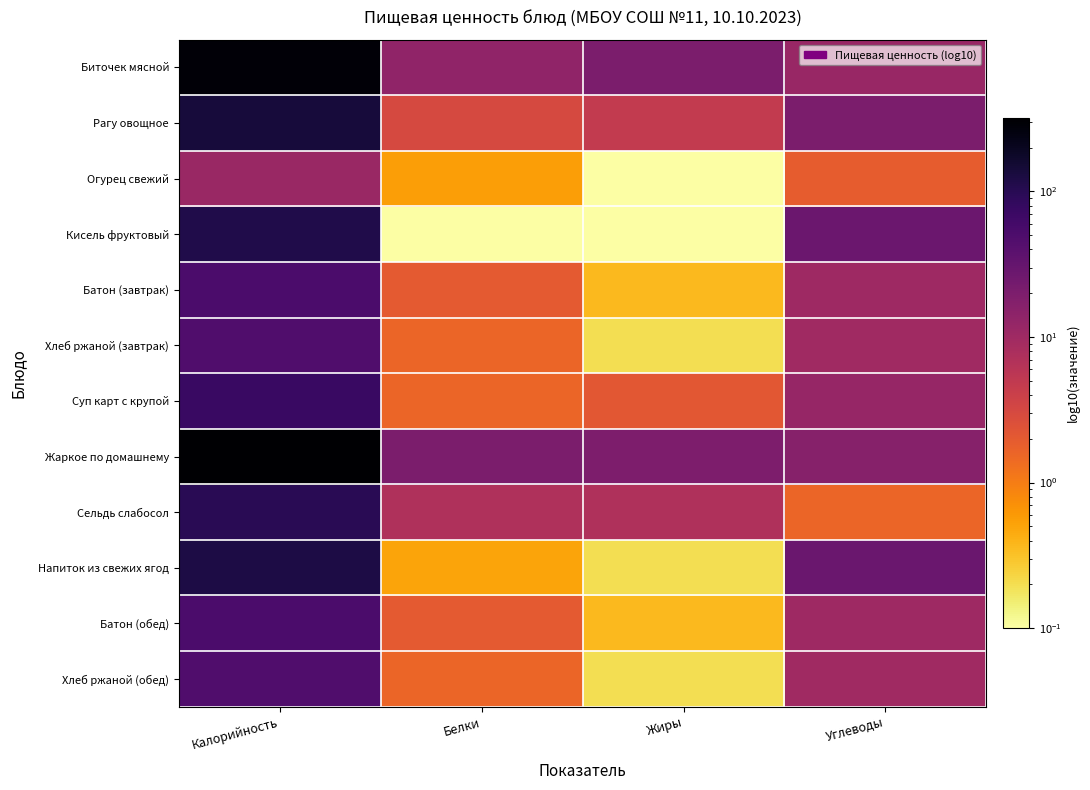

Reading right to left, transcribe all the data shown in this chart.

Биточек мясной: Углеводы=11.5	Жиры=20.2	Белки=13.5	Калорийность=282.0
Рагу овощное: Углеводы=20.4	Жиры=4.8	Белки=3.1	Калорийность=137.0
Огурец свежий: Углеводы=1.9	Жиры=0.1	Белки=0.6	Калорийность=11.0
Кисель фруктовый: Углеводы=27.9	Жиры=0.1	Белки=0.1	Калорийность=113.0
Батон (завтрак): Углеводы=10.0	Жиры=0.4	Белки=2.0	Калорийность=52.0
Хлеб ржаной (завтрак): Углеводы=9.7	Жиры=0.2	Белки=1.6	Калорийность=47.0
Суп карт с крупой: Углеводы=11.7	Жиры=2.2	Белки=1.6	Калорийность=72.6
Жаркое по домашнему: Углеводы=16.1	Жиры=19.3	Белки=20.3	Калорийность=319.0
Сельдь слабосол: Углеводы=1.6	Жиры=7.1	Белки=7.1	Калорийность=99.0
Напиток из свежих ягод: Углеводы=28.9	Жиры=0.2	Белки=0.5	Калорийность=122.0
Батон (обед): Углеводы=10.0	Жиры=0.4	Белки=2.0	Калорийность=52.0
Хлеб ржаной (обед): Углеводы=9.7	Жиры=0.2	Белки=1.6	Калорийность=47.0